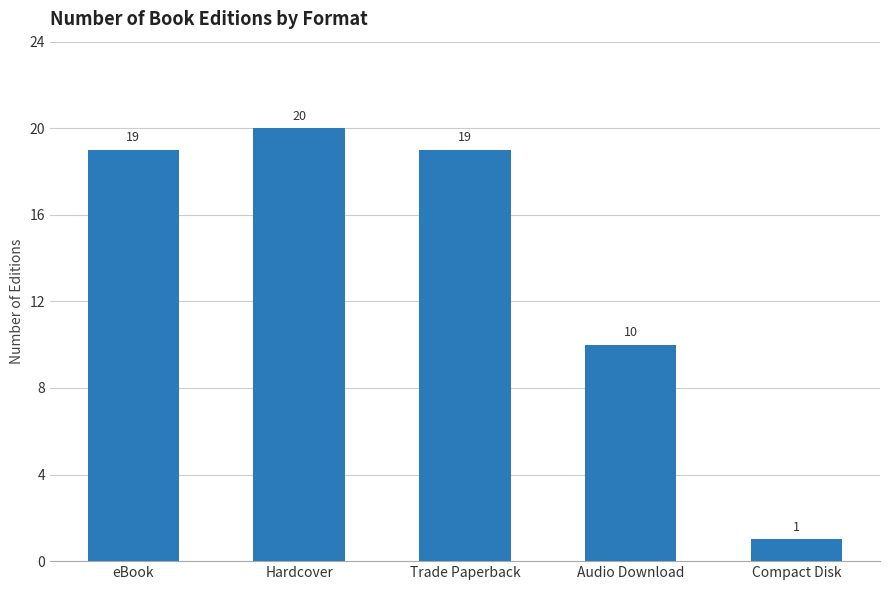

Reading left to right, list all the values displayed in this chart.

19	20	19	10	1